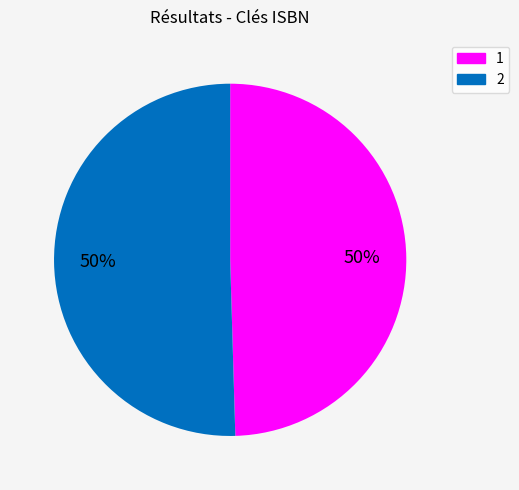

To the nearest percent, what portion does 1 represent?

50%